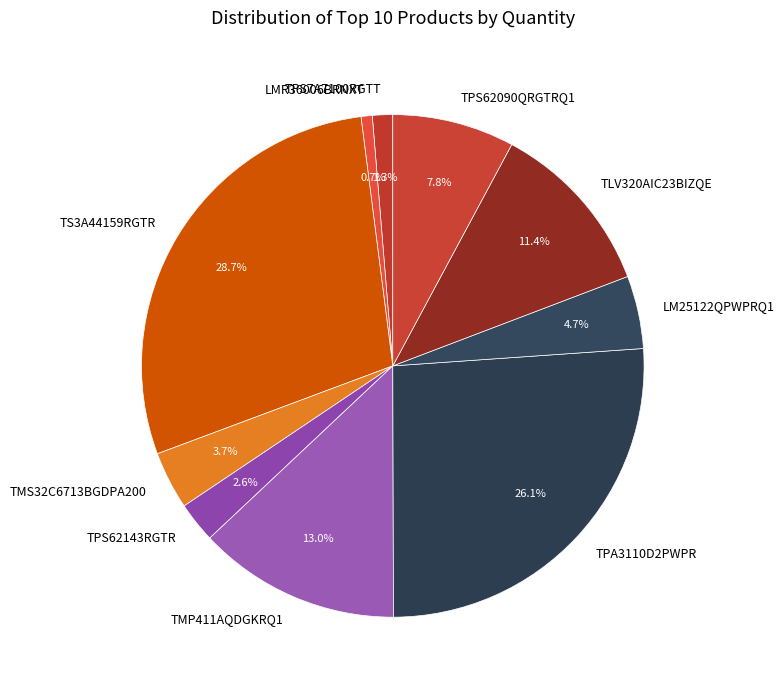

Combined, what portion of the pie is LM25122QPWPRQ1 and TS3A44159RGTR?

33.4%